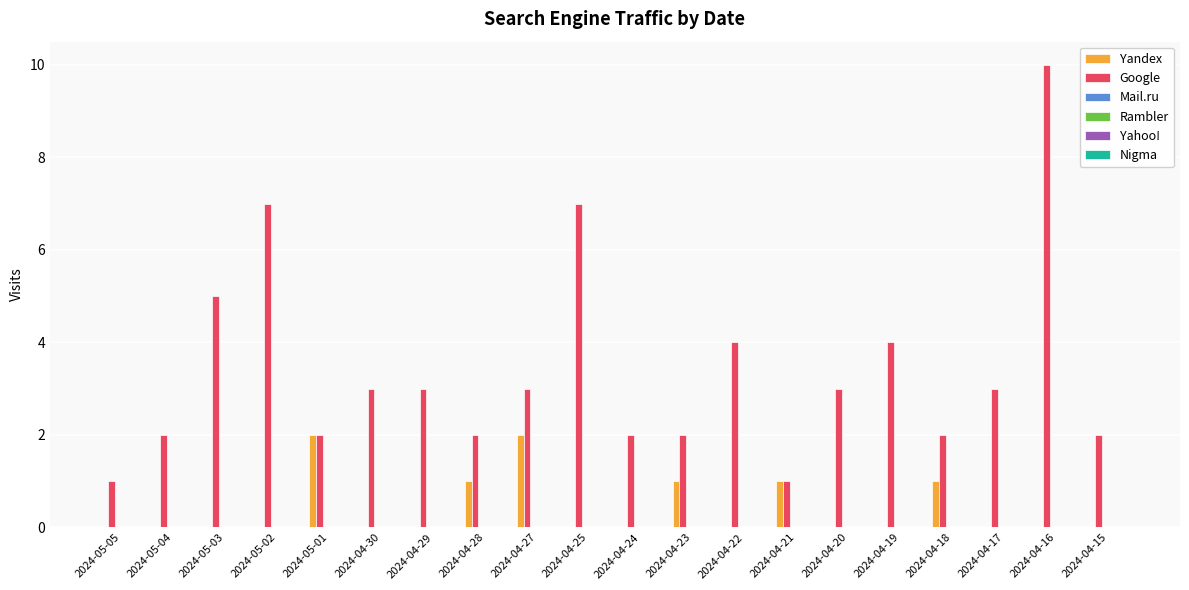

What is the greatest value displayed?

10